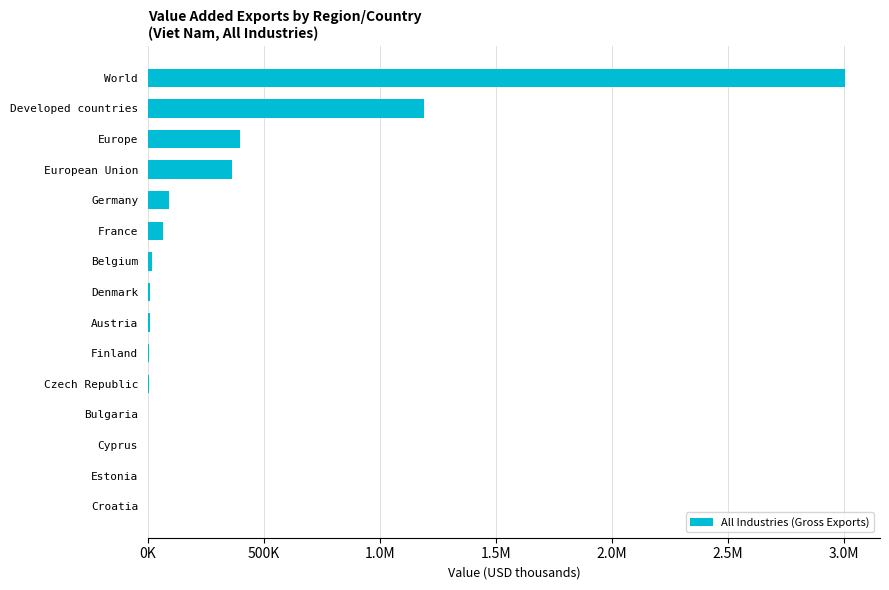

How many values are below 7421?

7